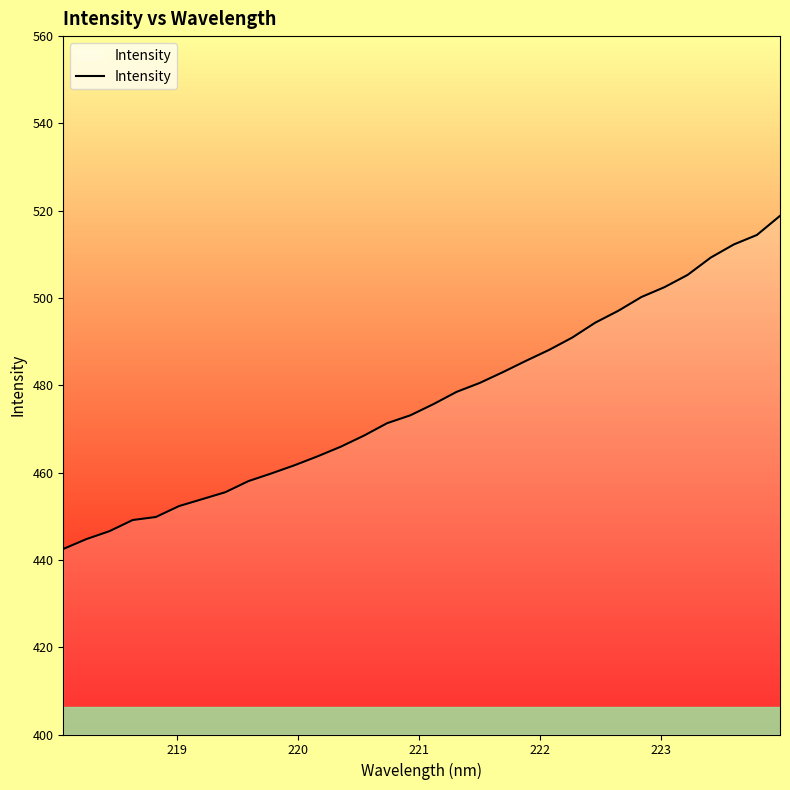

What is the greatest value displayed?

518.8